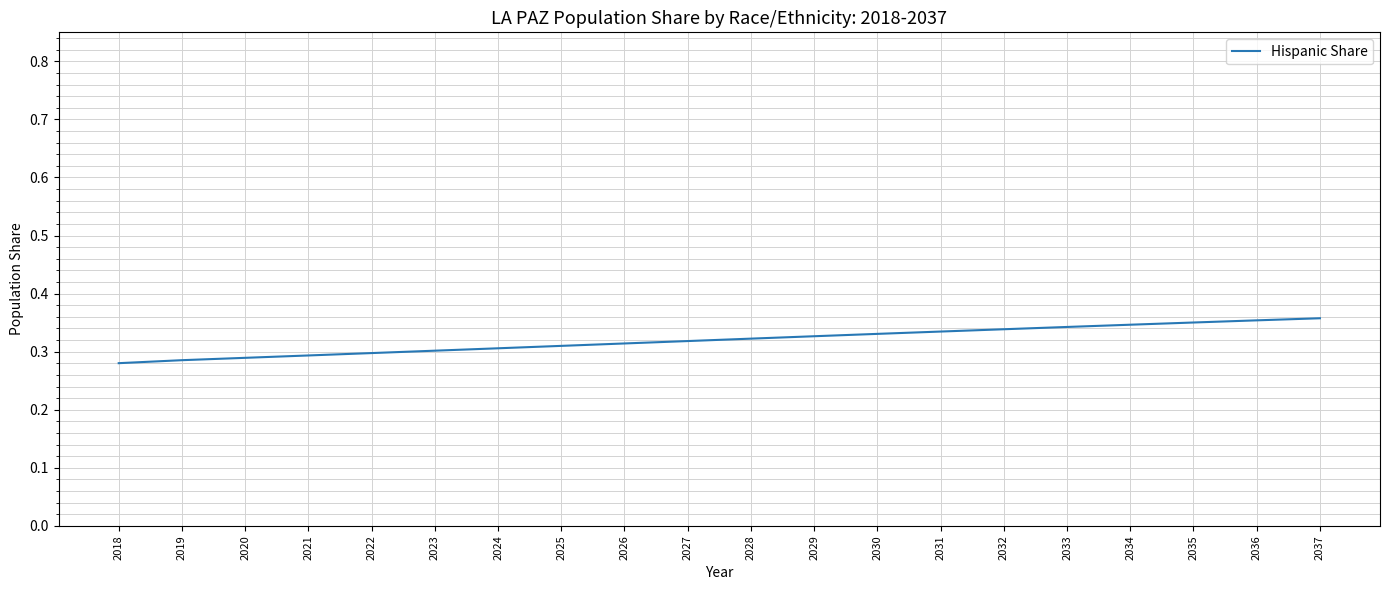

The chart shows a value of 0.3 at 2033. True or false?

True